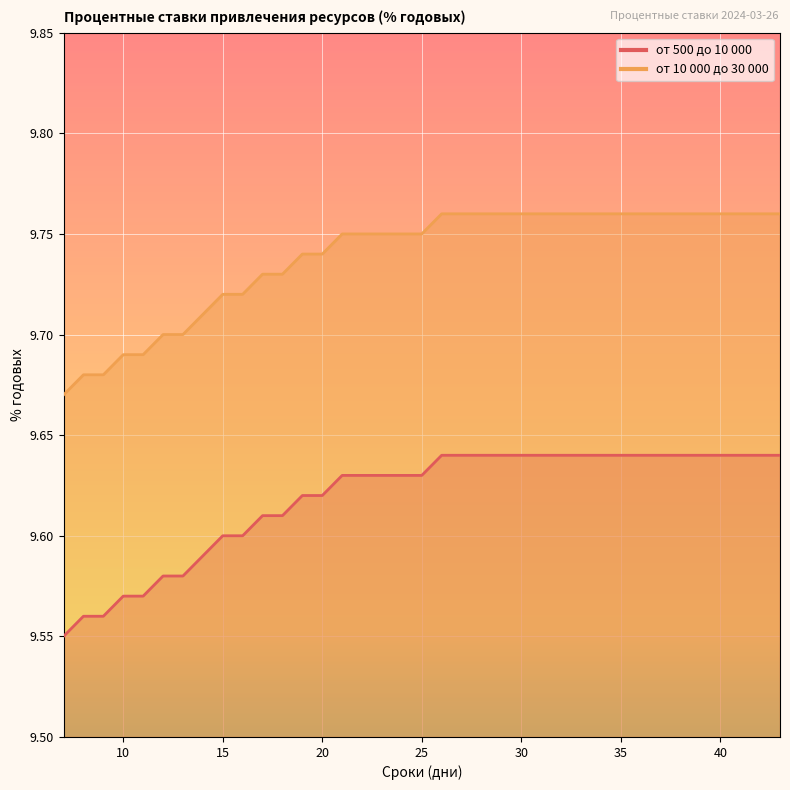

What is the difference between the second highest and second lowest values in the от 500 до 10 000 series?

0.1